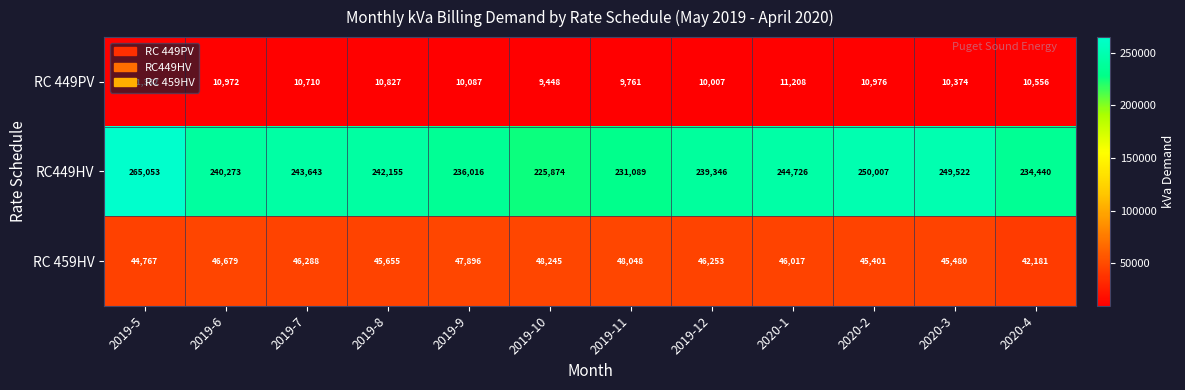

What is the minimum value shown in the chart?

9448